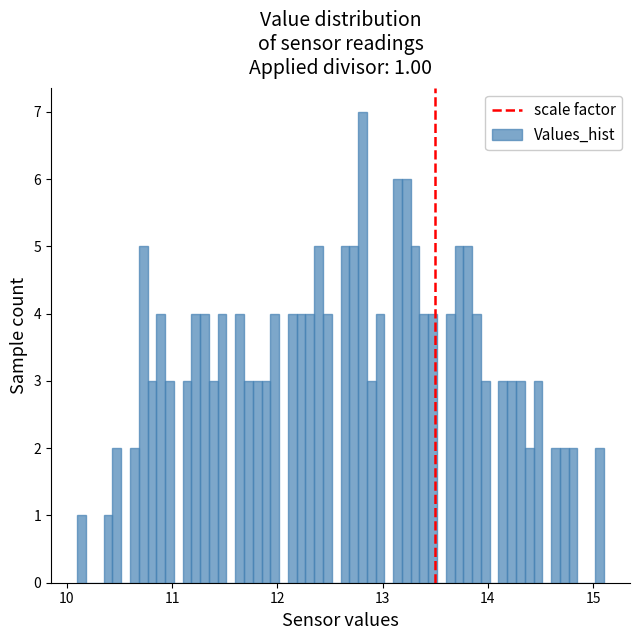

Read against the x-axis, roughly where is the centre of the tallest bar?

12.8